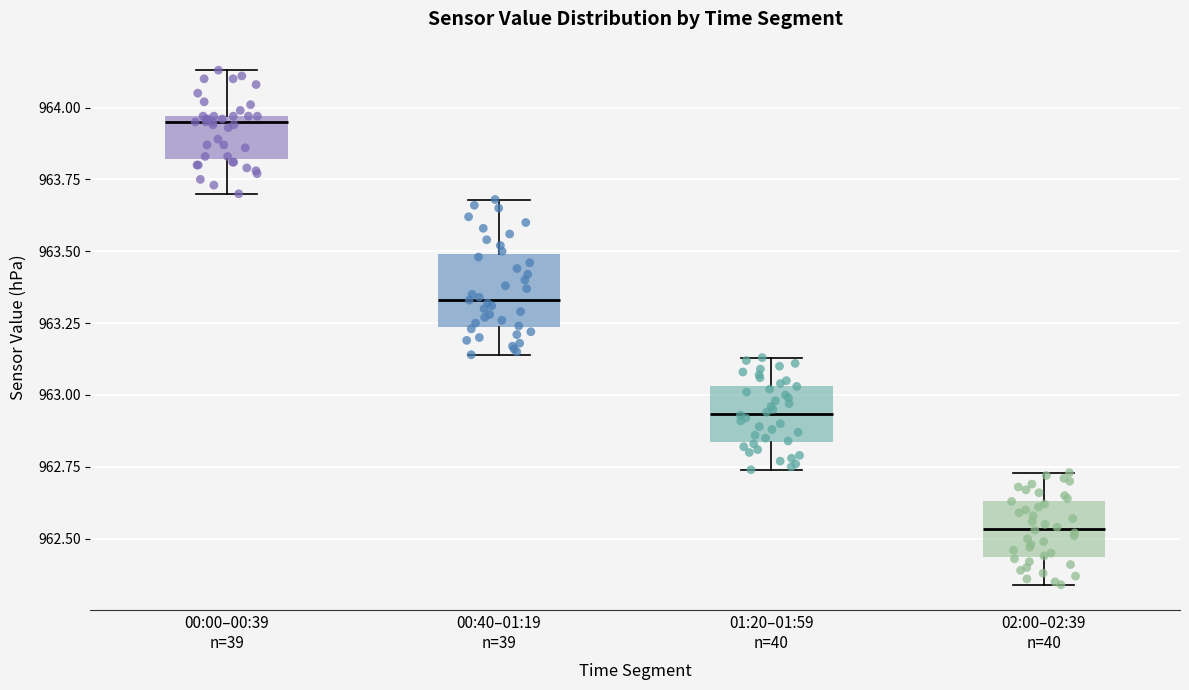

Which box is the tallest, from its lower edge to its upper edge?

00:40–01:19 n=39